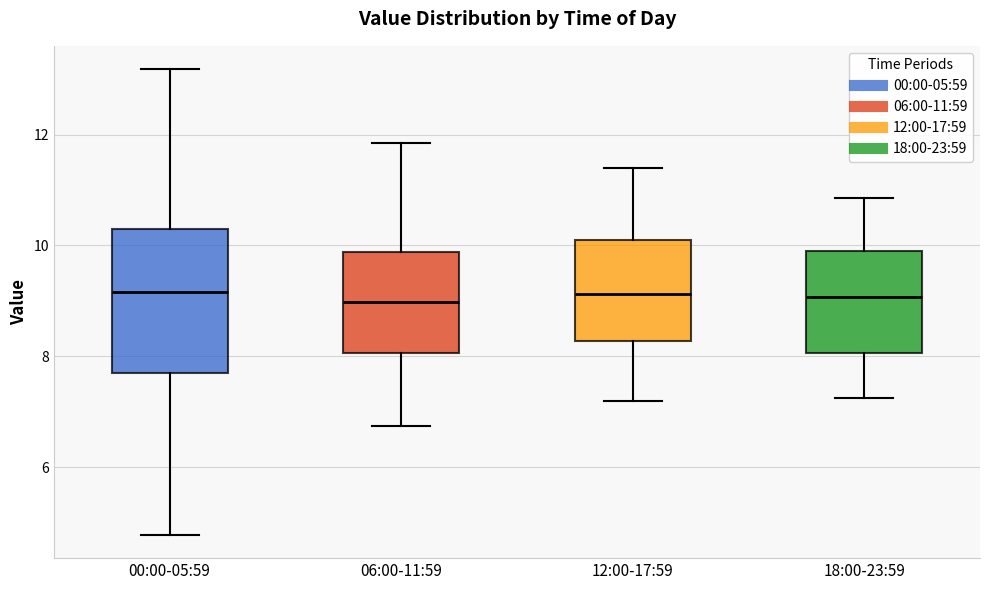

Where does the upper whisker of the box for 06:00-11:59 end on the y-axis? The values are not printed on the chart, so give them approximately, as read against the axis.

11.8